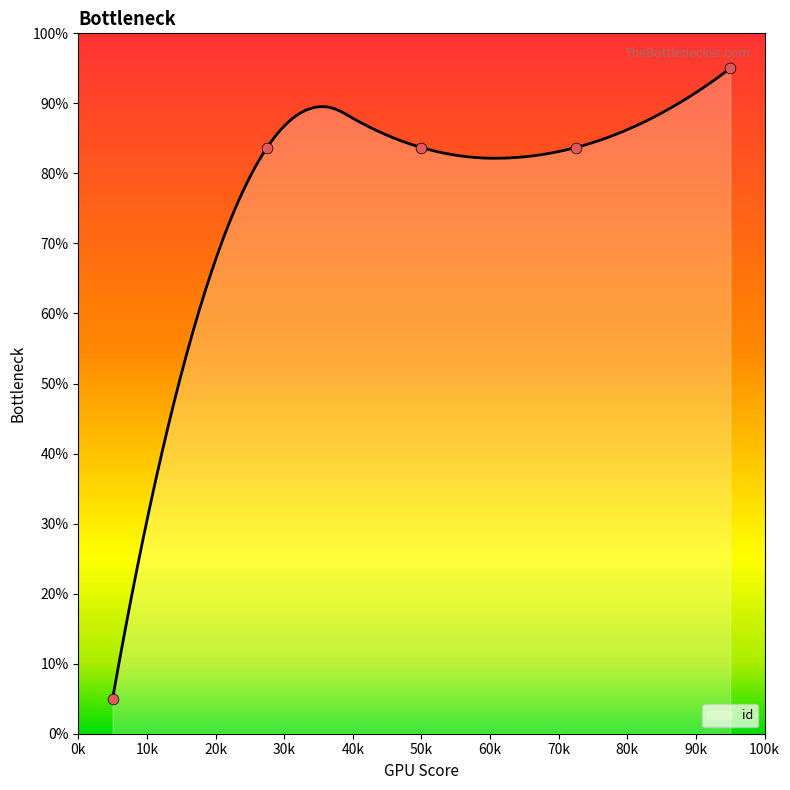

What is the change in value from 5452 to 7702?

+11.3